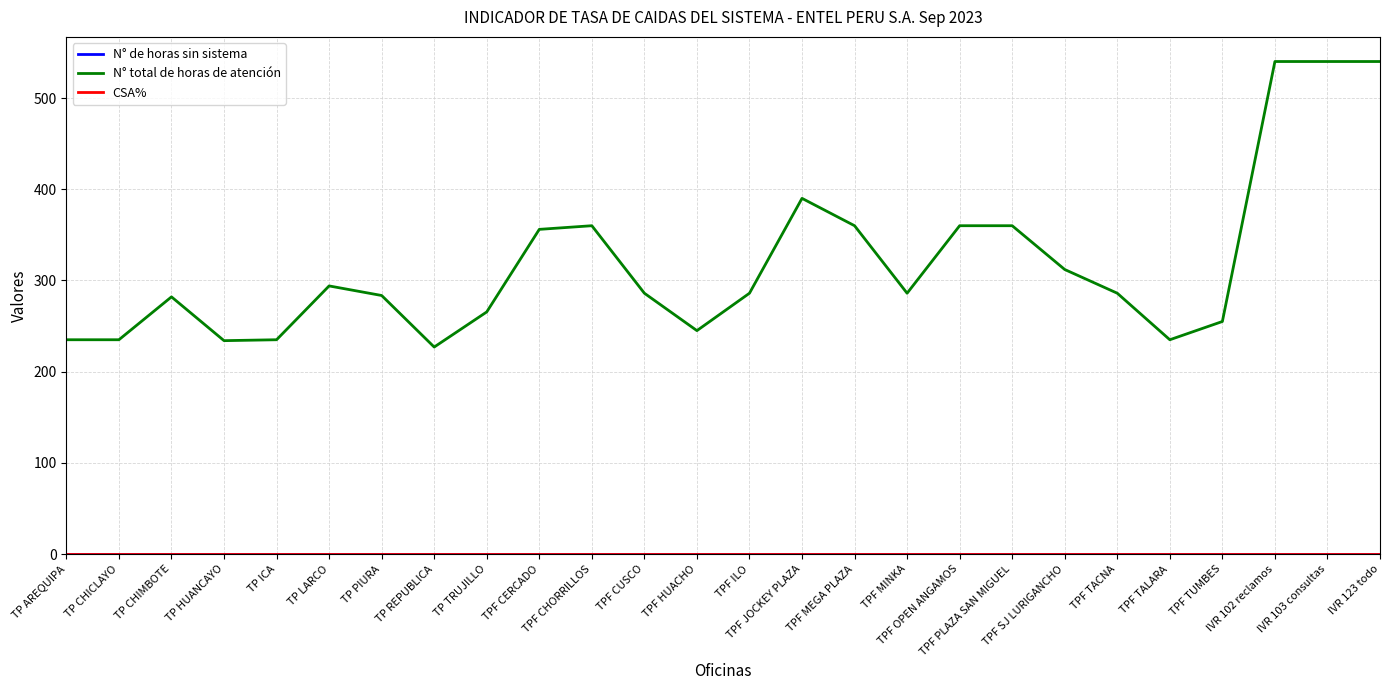

What is the maximum value shown in the chart?

540.0